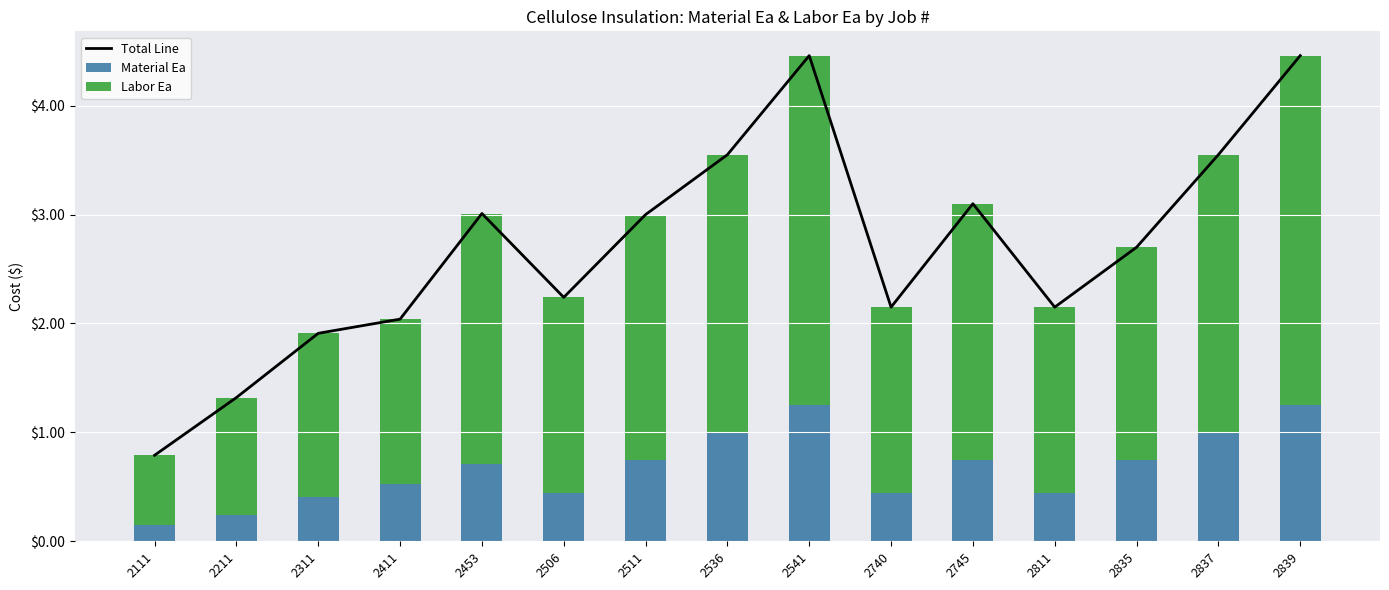

Is it true that Material Ea equals 0.4 at 2506?

True